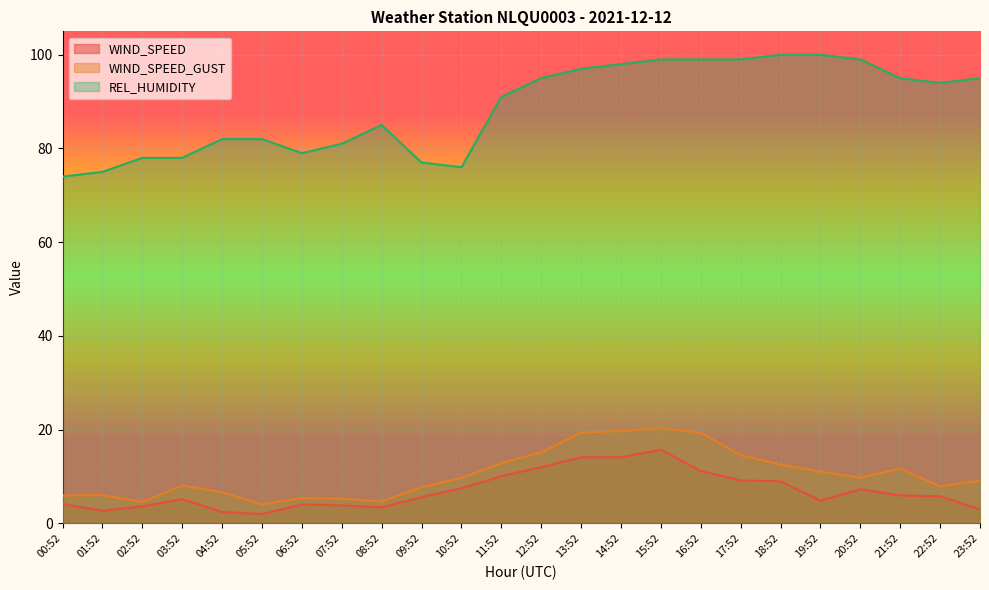

What is the label of the 22nd point from the left?

21:52